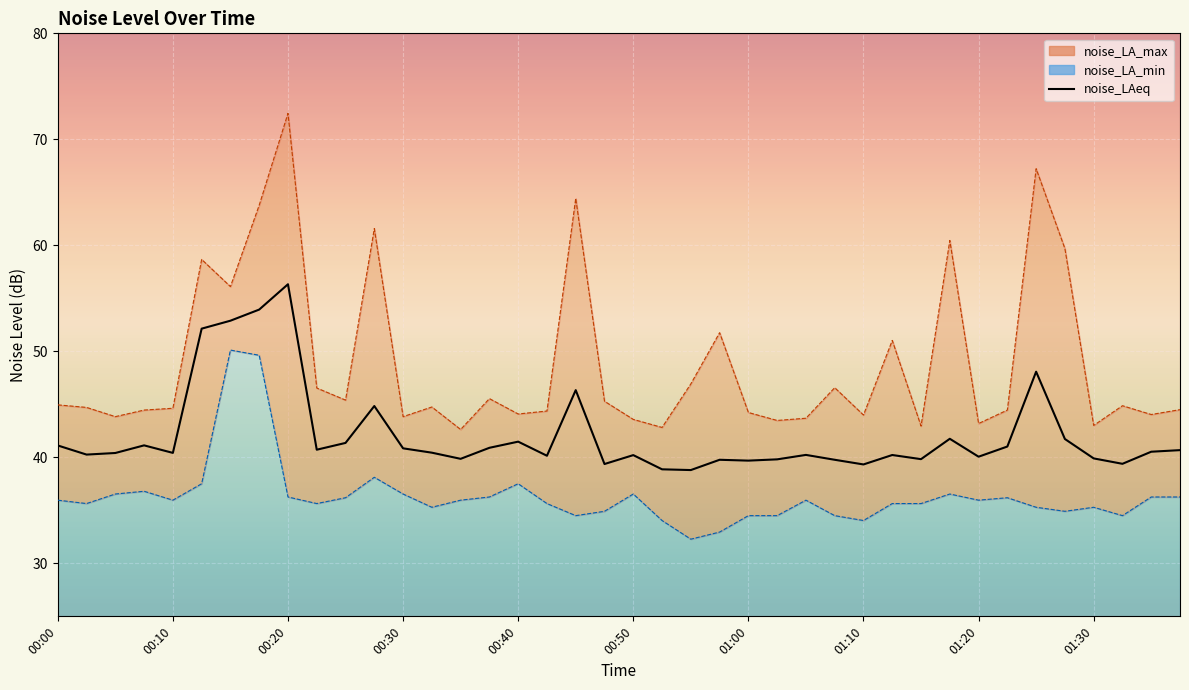

Reading left to right, extract all data points from this chart.

noise_LAeq: 00:00=41.1	00:02=40.3	00:05=40.4	00:07=41.1	00:10=40.4	00:12=52.1	00:15=52.9	00:17=53.9	00:20=56.3	00:22=40.7	00:25=41.4	00:27=44.8	00:30=40.9	00:32=40.4	00:35=39.9	00:37=40.9	00:40=41.5	00:42=40.1	00:45=46.3	00:47=39.4	00:50=40.2	00:52=38.9	00:55=38.8	00:57=39.8	01:00=39.7	01:02=39.8	01:05=40.2	01:07=39.8	01:10=39.3	01:12=40.2	01:15=39.8	01:17=41.8	01:20=40.1	01:22=41.0	01:25=48.1	01:27=41.7	01:30=39.9	01:32=39.4	01:35=40.5	01:37=40.7
noise_LA_max: 00:00=45.0	00:02=44.7	00:05=43.8	00:07=44.5	00:10=44.6	00:12=58.7	00:15=56.1	00:17=63.8	00:20=72.5	00:22=46.5	00:25=45.4	00:27=61.6	00:30=43.8	00:32=44.8	00:35=42.6	00:37=45.5	00:40=44.1	00:42=44.4	00:45=64.4	00:47=45.3	00:50=43.6	00:52=42.8	00:55=46.9	00:57=51.8	01:00=44.2	01:02=43.5	01:05=43.7	01:07=46.6	01:10=44.0	01:12=51.0	01:15=43.0	01:17=60.5	01:20=43.2	01:22=44.5	01:25=67.2	01:27=59.7	01:30=43.0	01:32=44.9	01:35=44.0	01:37=44.5
noise_LA_min: 00:00=36.0	00:02=35.6	00:05=36.5	00:07=36.8	00:10=36.0	00:12=37.5	00:15=50.1	00:17=49.6	00:20=36.3	00:22=35.6	00:25=36.2	00:27=38.1	00:30=36.5	00:32=35.3	00:35=36.0	00:37=36.3	00:40=37.5	00:42=35.6	00:45=34.5	00:47=34.9	00:50=36.5	00:52=34.0	00:55=32.3	00:57=33.0	01:00=34.5	01:02=34.5	01:05=36.0	01:07=34.5	01:10=34.0	01:12=35.6	01:15=35.6	01:17=36.5	01:20=36.0	01:22=36.2	01:25=35.3	01:27=34.9	01:30=35.3	01:32=34.5	01:35=36.3	01:37=36.3